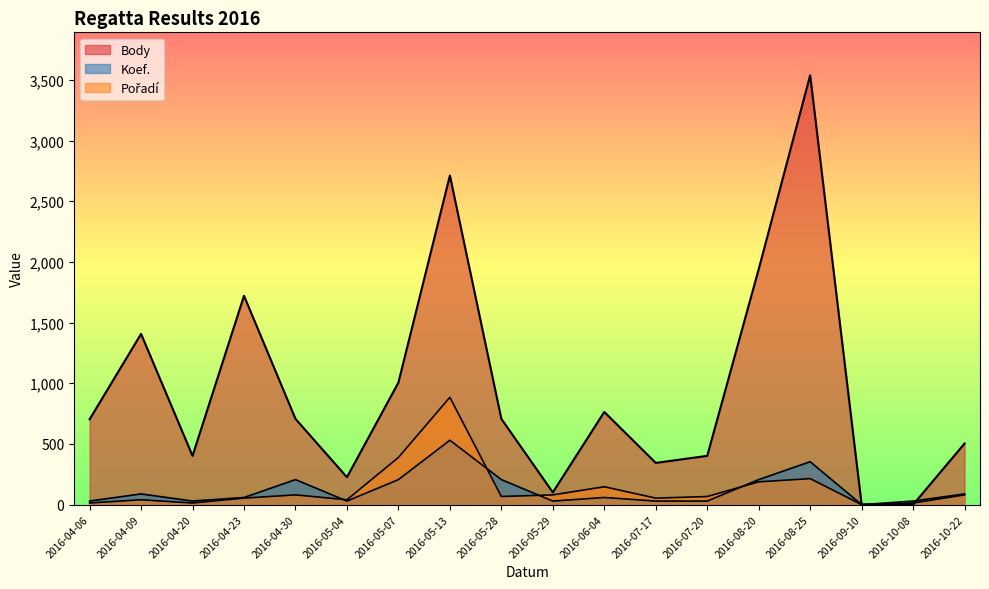

At which category is the sum across all series the highest?

2016-05-13